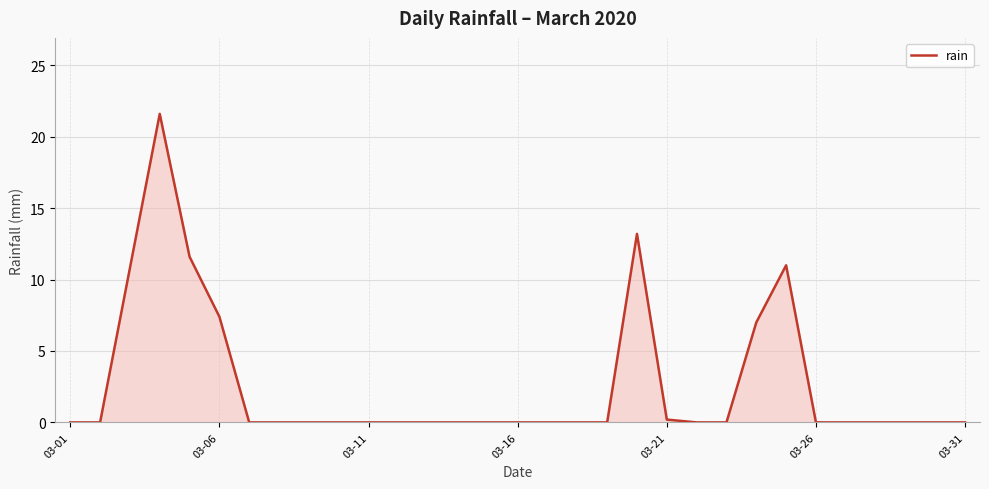

What is the greatest value displayed?

21.6